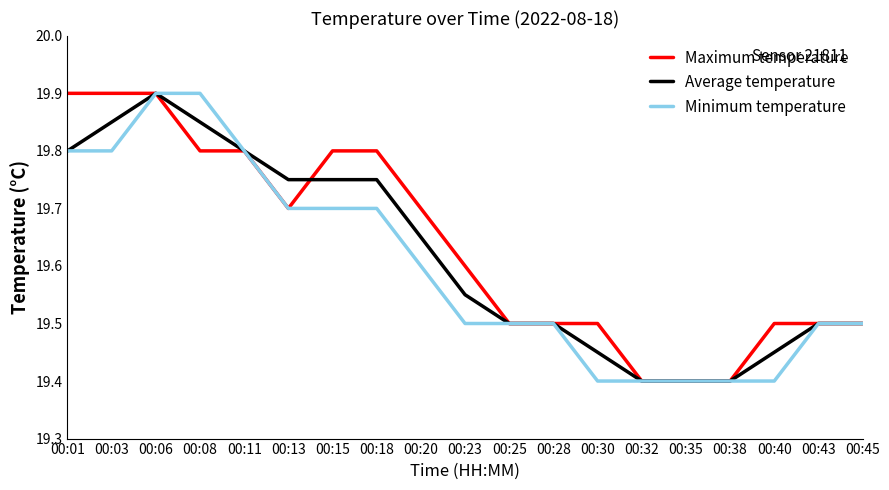

Which series changed the most between 00:25 and 00:40?

Minimum temperature